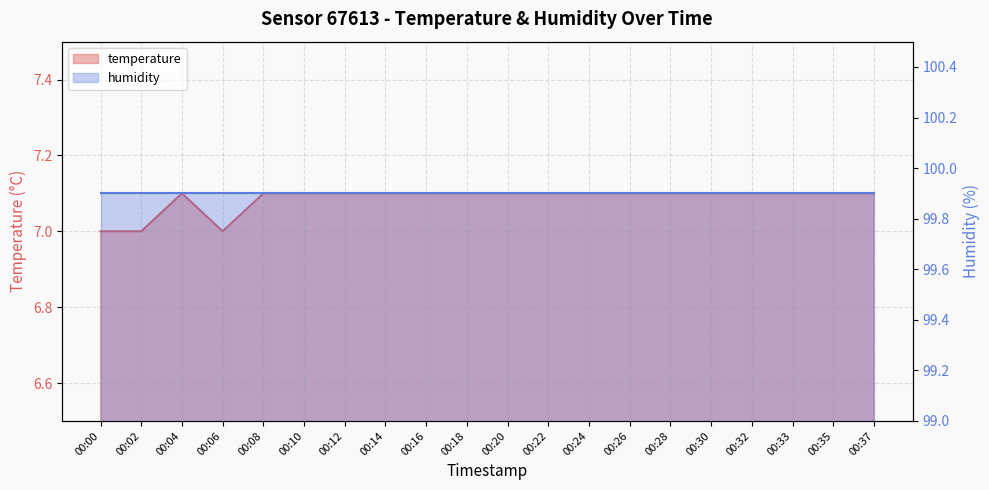

Does the chart have visible grid lines?

Yes